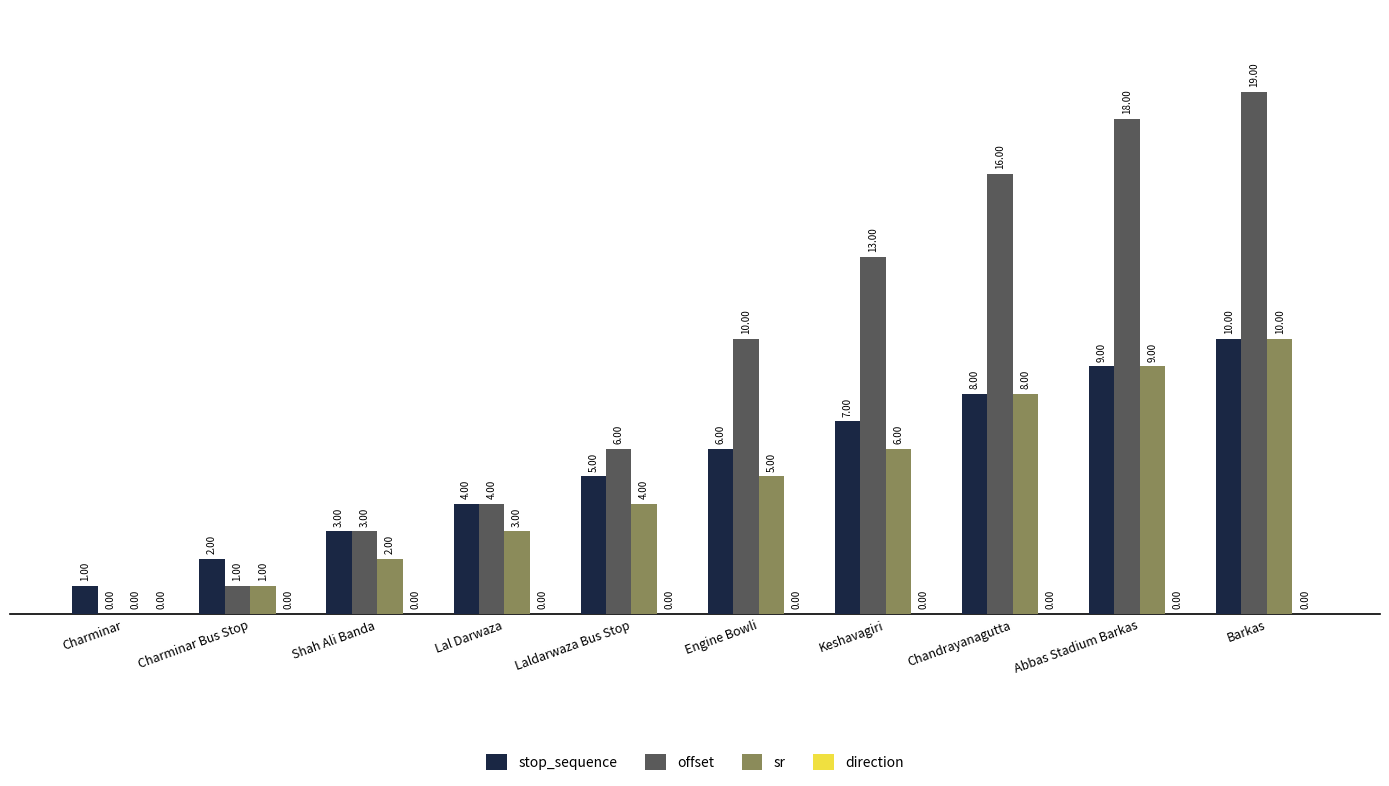

Which category has the highest value in the stop_sequence series?

Barkas